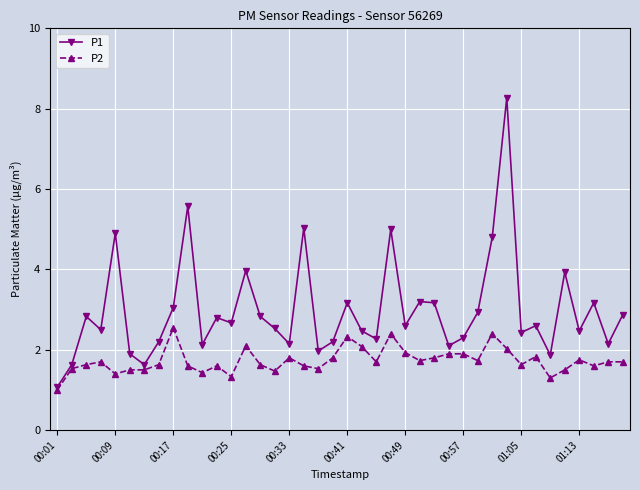

Which series has the largest range (max minus min)?

P1